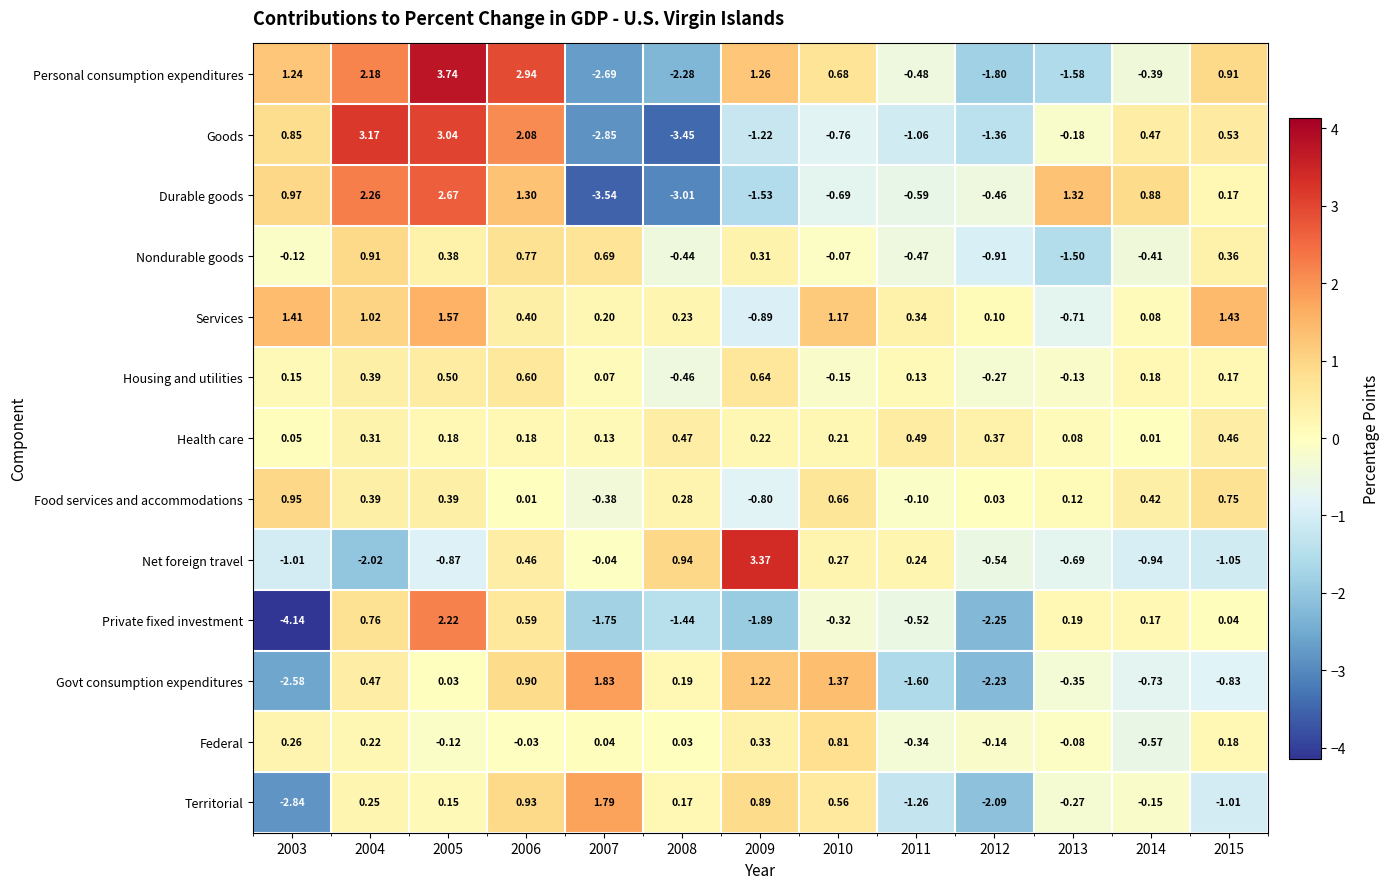

Which series has the largest range (max minus min)?

Goods